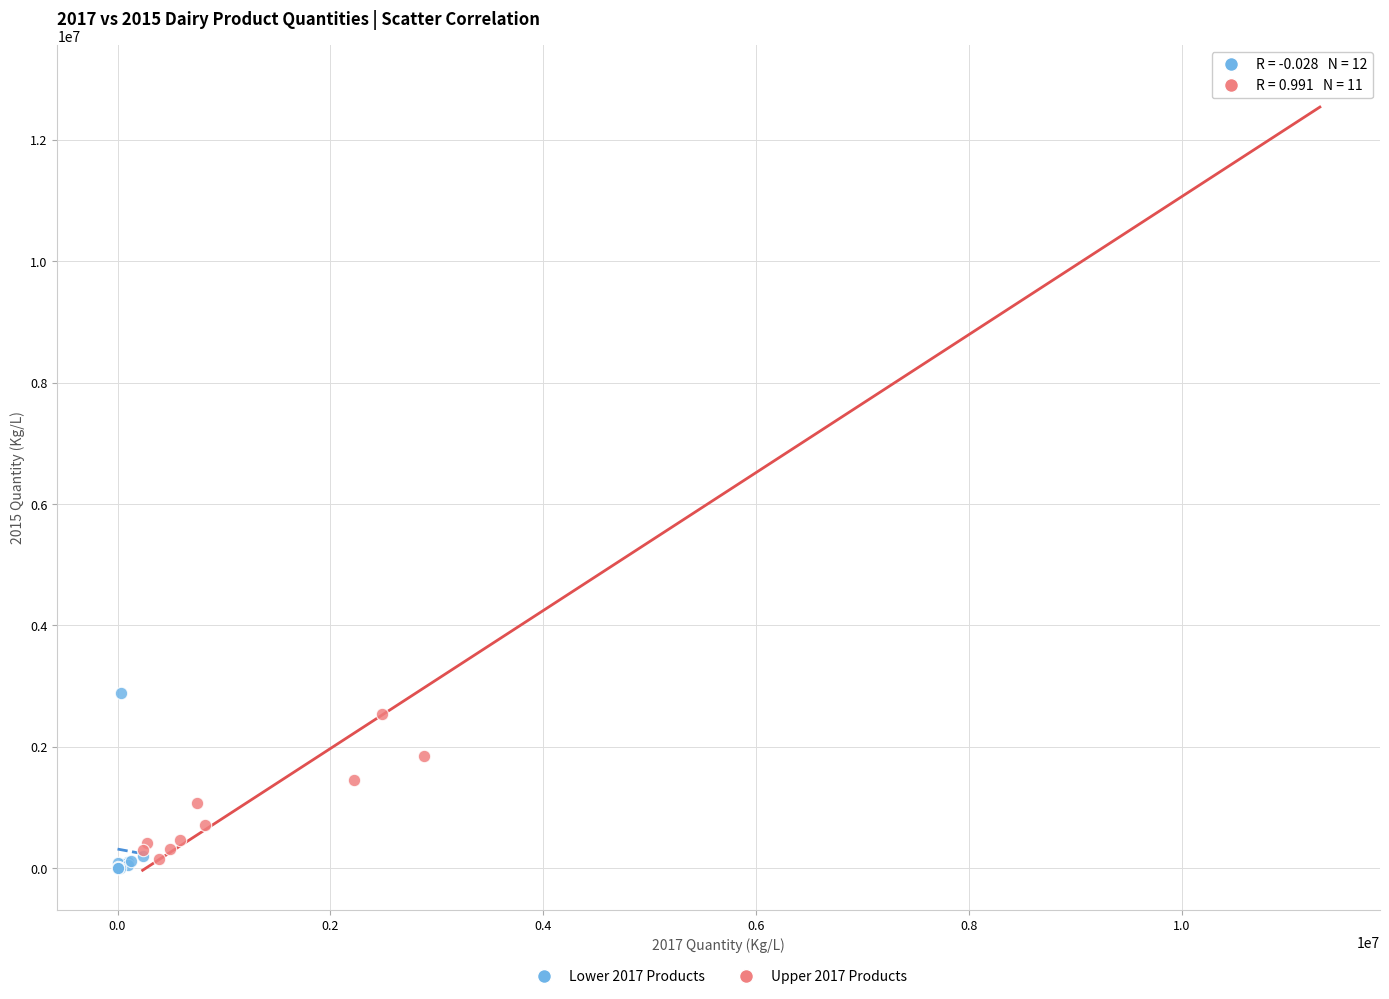

Which series has the largest Y range (max minus min)?

Upper 2017 Products